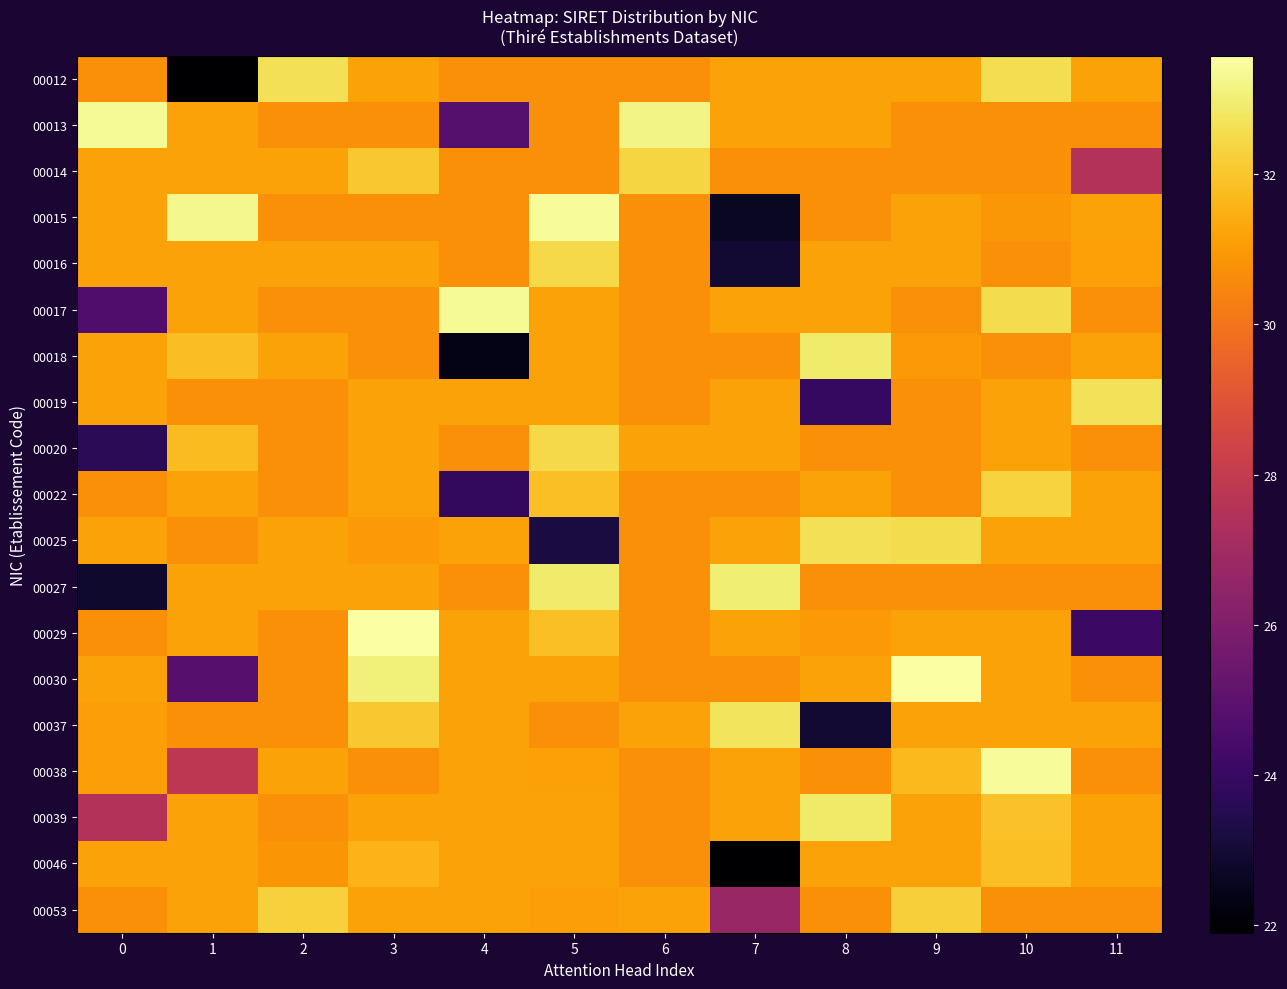

Reading left to right, extract all data points from this chart.

00012: 0=30.7	1=21.9	2=32.6	3=31.2	4=30.7	5=30.7	6=30.7	7=31.2	8=31.2	9=31.2	10=32.6	11=31.2
00013: 0=33.4	1=31.2	2=30.7	3=30.7	4=24.8	5=30.7	6=33.2	7=31.2	8=31.2	9=30.7	10=30.7	11=30.7
00014: 0=31.2	1=31.2	2=31.2	3=32.0	4=30.7	5=30.7	6=32.4	7=30.7	8=30.7	9=30.7	10=30.7	11=27.5
00015: 0=31.2	1=33.3	2=30.7	3=30.7	4=30.7	5=33.4	6=30.7	7=22.7	8=30.7	9=31.2	10=30.9	11=31.2
00016: 0=31.2	1=31.2	2=31.2	3=31.2	4=30.7	5=32.5	6=30.7	7=23.0	8=31.2	9=31.2	10=30.7	11=31.2
00017: 0=24.7	1=31.2	2=30.7	3=30.7	4=33.4	5=31.2	6=30.7	7=31.2	8=31.2	9=30.7	10=32.5	11=30.7
00018: 0=31.2	1=31.8	2=31.2	3=30.7	4=22.4	5=31.2	6=30.7	7=30.7	8=32.9	9=31.0	10=30.7	11=31.2
00019: 0=31.2	1=30.7	2=30.7	3=31.2	4=31.2	5=31.2	6=30.7	7=31.2	8=23.9	9=30.7	10=31.2	11=32.7
00020: 0=23.7	1=31.8	2=30.7	3=31.2	4=30.7	5=32.5	6=31.2	7=31.2	8=30.7	9=30.7	10=31.2	11=30.7
00022: 0=30.7	1=31.2	2=30.7	3=31.2	4=23.9	5=31.9	6=30.7	7=30.7	8=31.2	9=30.7	10=32.3	11=31.2
00025: 0=31.2	1=30.7	2=31.2	3=31.0	4=31.2	5=23.2	6=30.7	7=31.2	8=32.6	9=32.5	10=31.2	11=31.2
00027: 0=22.8	1=31.2	2=31.2	3=31.2	4=30.7	5=32.9	6=30.7	7=33.0	8=30.7	9=30.7	10=30.7	11=30.7
00029: 0=30.7	1=31.2	2=30.7	3=33.5	4=31.2	5=31.9	6=30.7	7=31.2	8=30.9	9=31.2	10=31.2	11=24.1
00030: 0=31.2	1=24.8	2=30.7	3=33.1	4=31.2	5=31.2	6=30.7	7=30.7	8=31.2	9=33.6	10=31.2	11=30.7
00037: 0=31.1	1=30.7	2=30.7	3=32.1	4=31.2	5=30.7	6=31.2	7=32.7	8=22.9	9=31.2	10=31.2	11=31.2
00038: 0=31.1	1=27.8	2=31.2	3=30.7	4=31.2	5=31.1	6=30.7	7=31.2	8=30.7	9=31.7	10=33.4	11=30.7
00039: 0=27.5	1=31.2	2=30.7	3=31.2	4=31.2	5=31.2	6=30.7	7=31.2	8=32.9	9=31.2	10=31.9	11=31.2
00046: 0=31.2	1=31.2	2=30.9	3=31.6	4=31.2	5=31.2	6=30.7	7=21.9	8=31.2	9=31.2	10=31.9	11=31.2
00053: 0=30.7	1=31.2	2=32.3	3=31.2	4=31.2	5=31.1	6=31.2	7=26.7	8=30.7	9=32.2	10=30.7	11=30.7